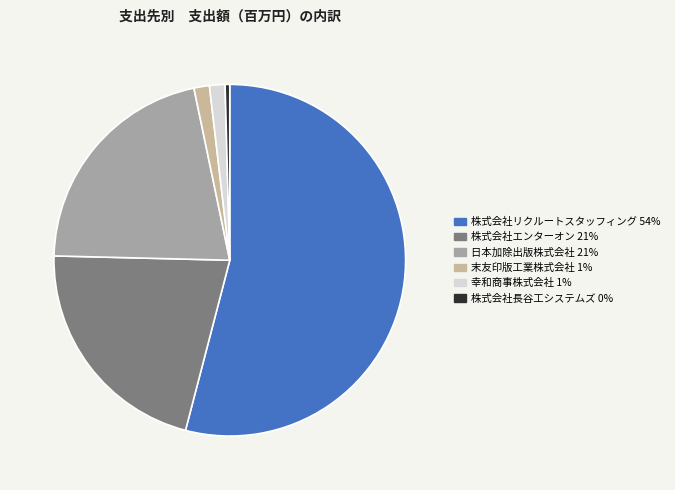

Which category has the smallest portion of the pie?

株式会社長谷工システムズ